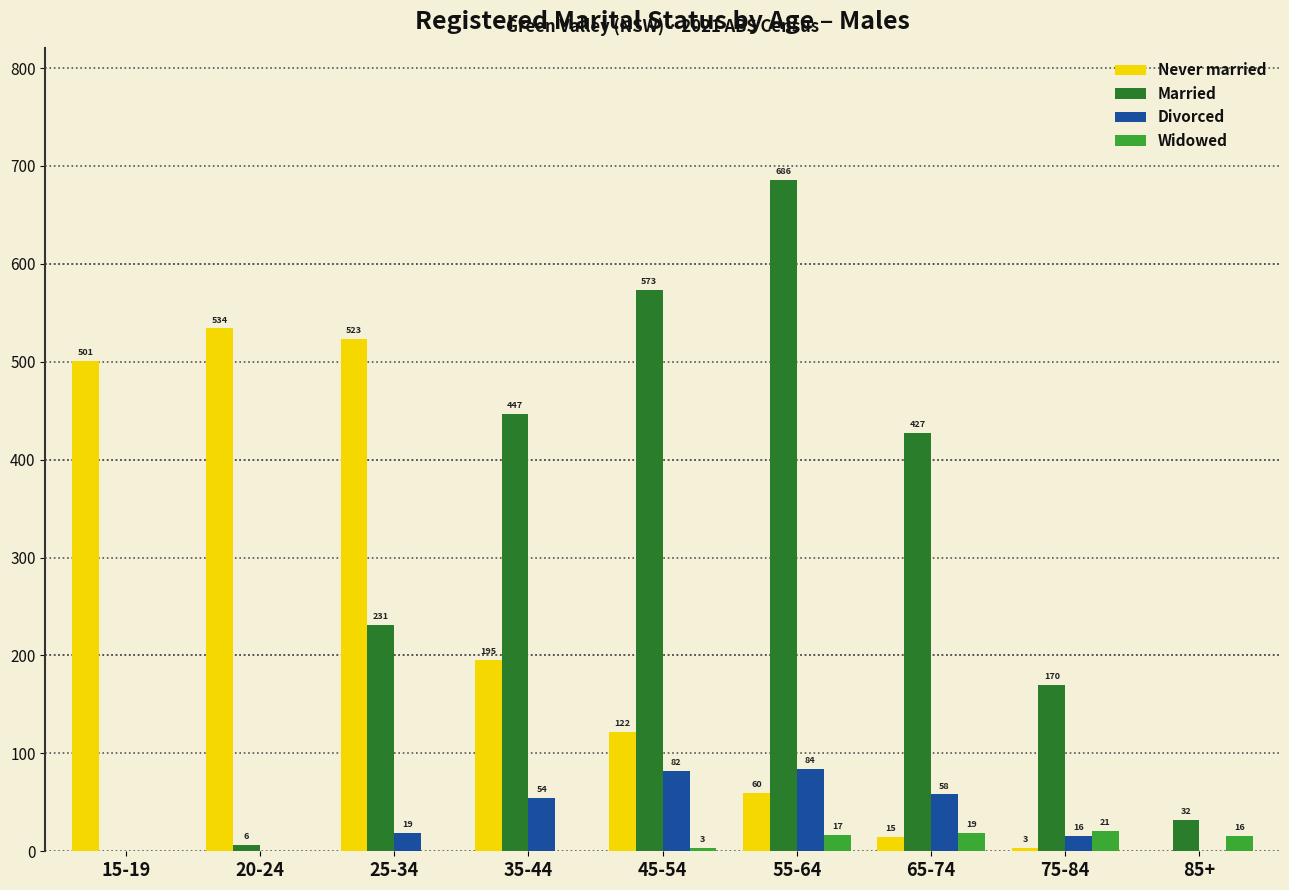

True or false: Married has a value of 774 at 45-54.

False